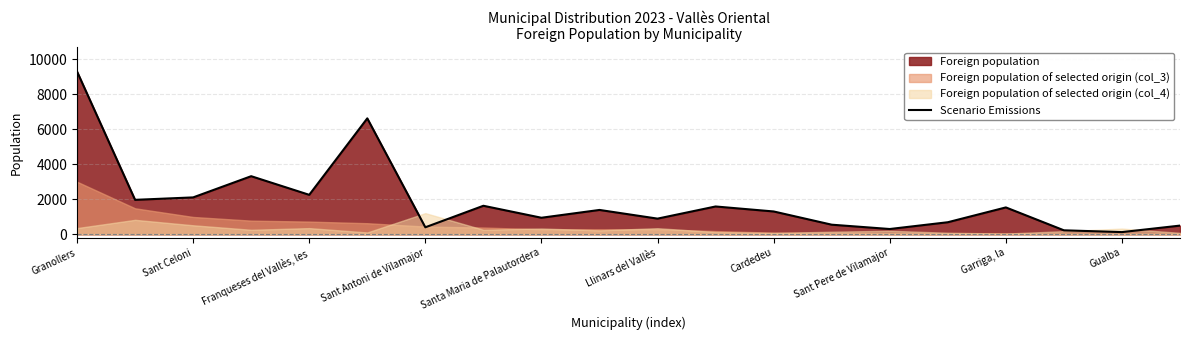

The Scenario Emissions series shows 502 at Sant Celoni. True or false?

False